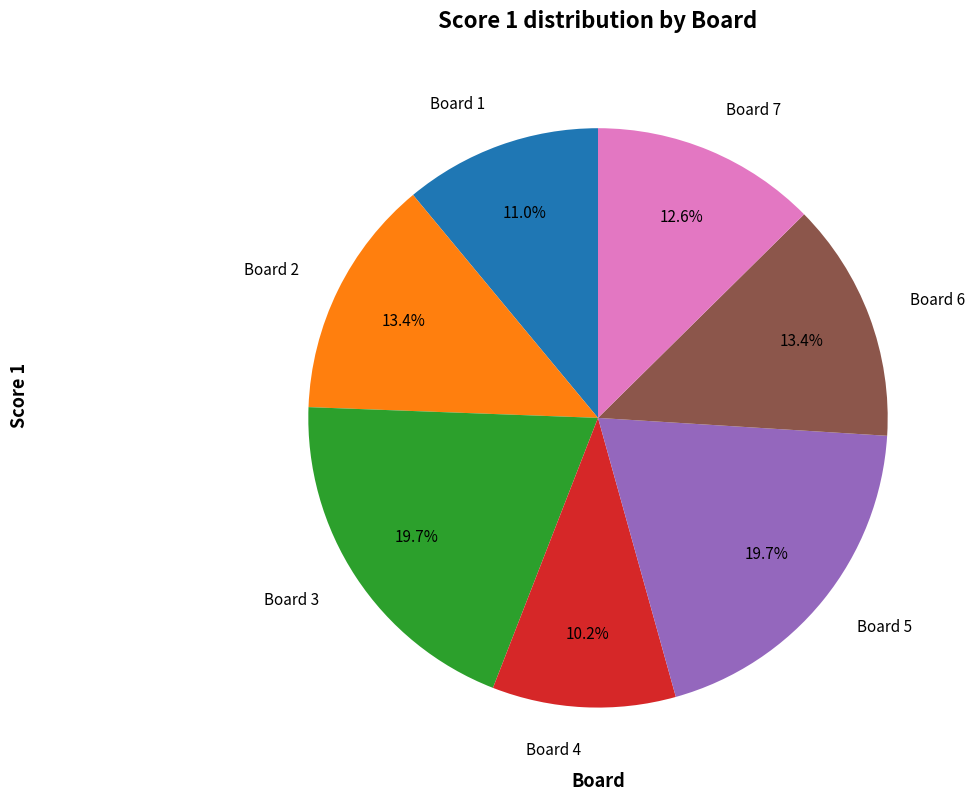

Does Board 2 account for over 50% of the chart?

No